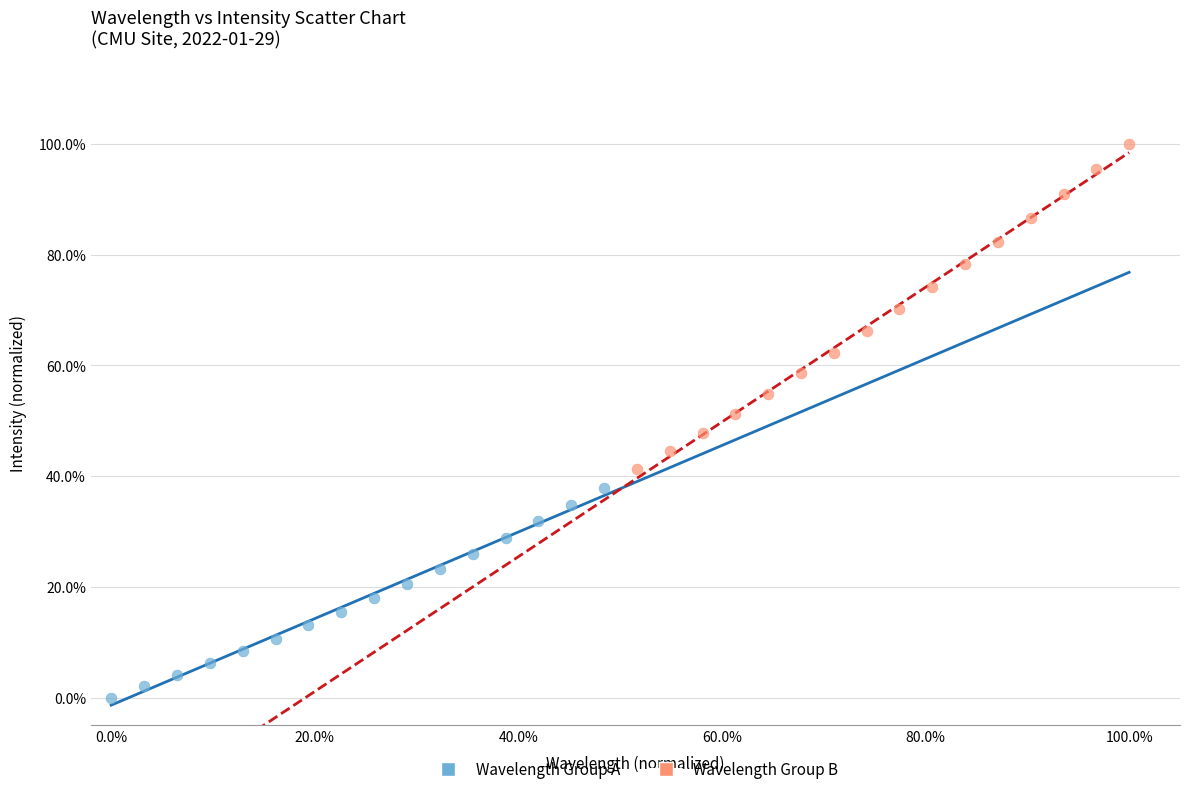

Which series contains the lowest Y value?

Wavelength Group A